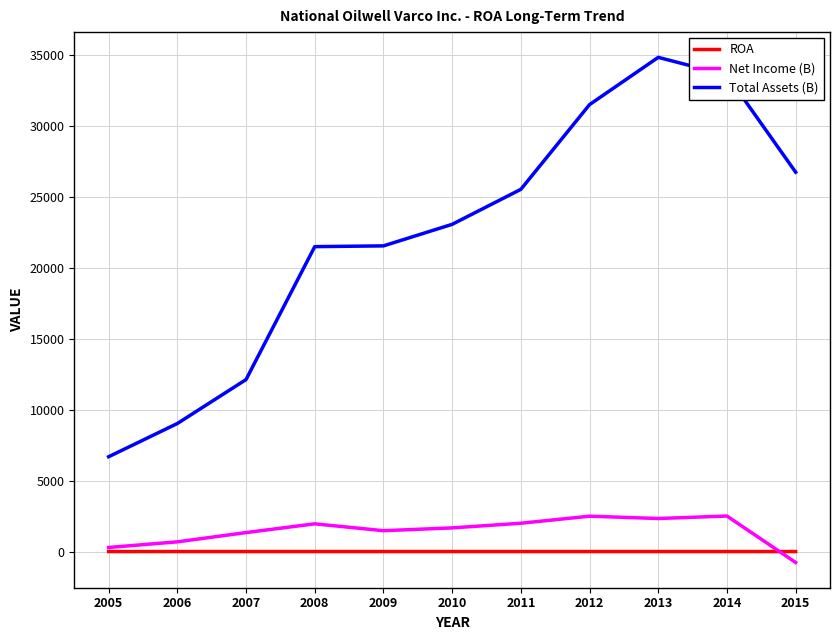

True or false: Net Income (B) has a value of 1194.1 at 2012.

False